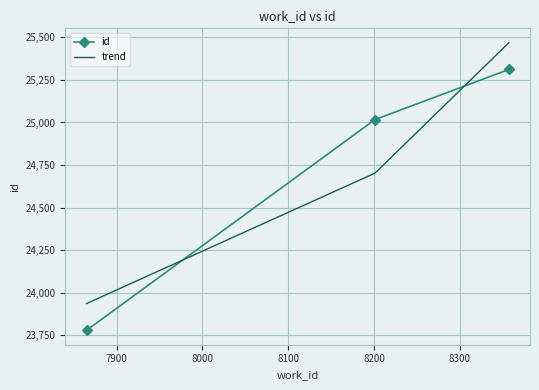

At how many categories does at least one series exceed 25440?

1